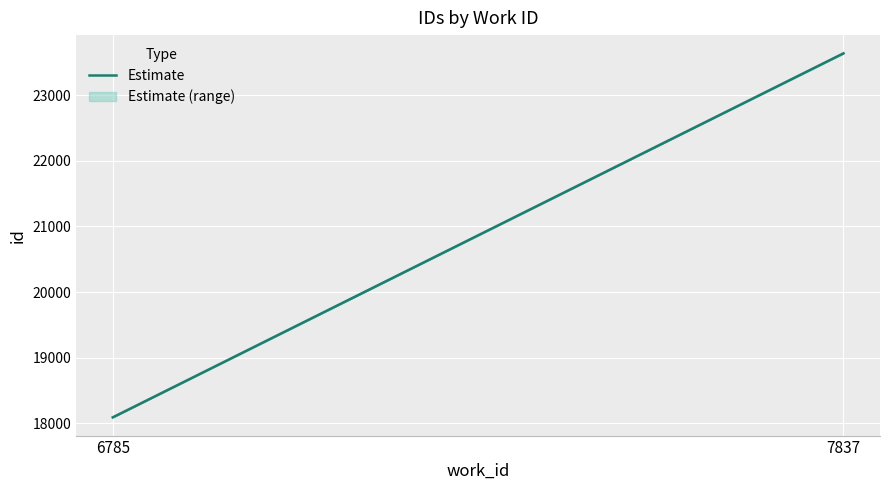

Between 7837 and 6785, which is larger?

7837